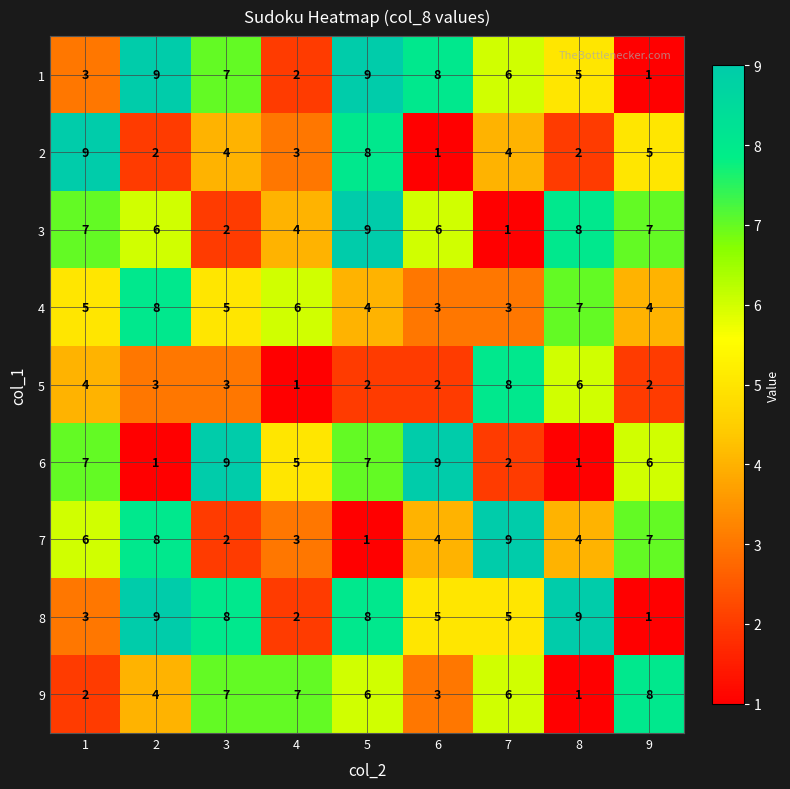

True or false: 1 has a value of 1 at 9.

True